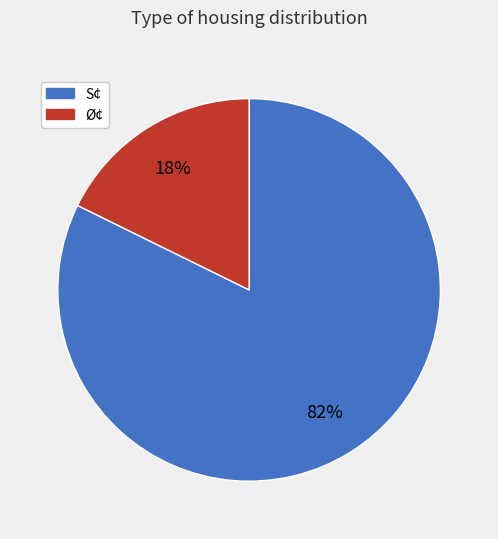

Is there a majority slice in this chart?

Yes